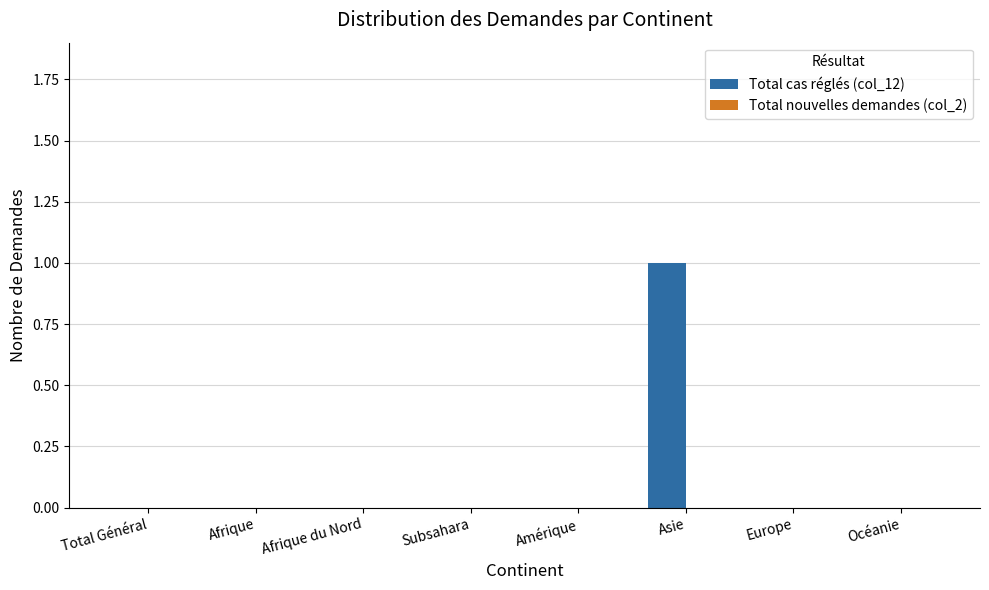

True or false: the data shows 0 at Subsahara.

True